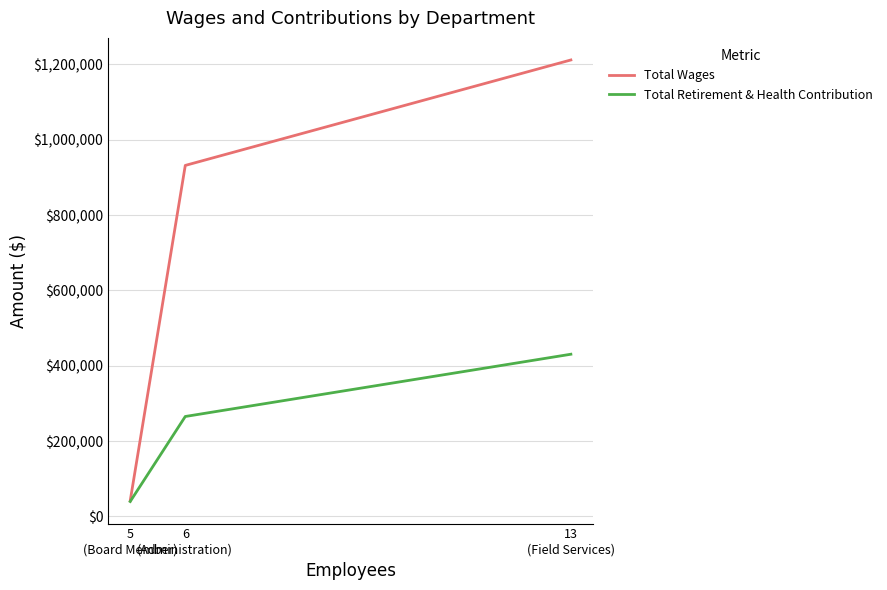

Count the Total Wages values in the range 41710 to 1212006.

3